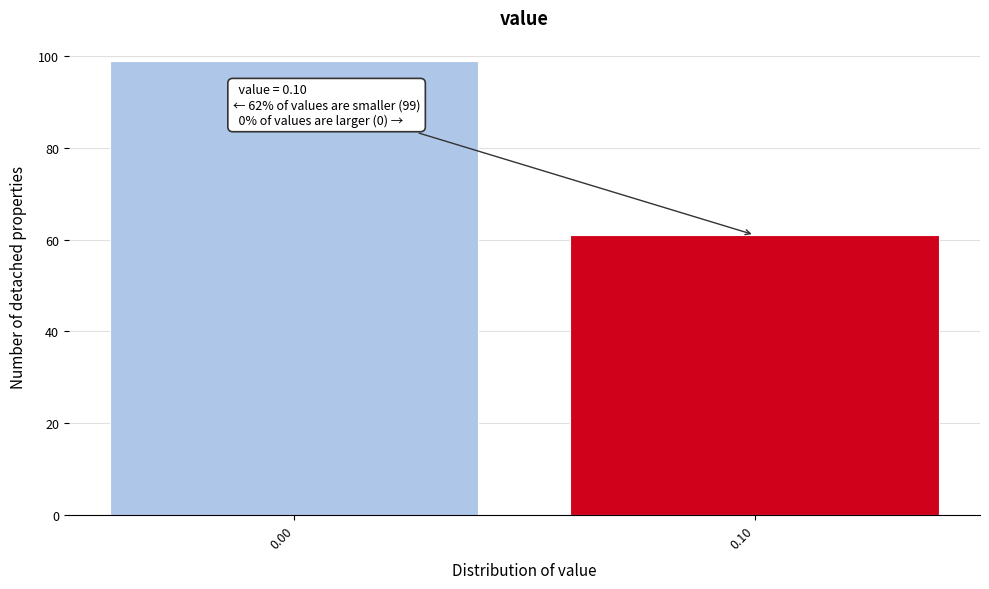

Reading left to right, extract all data points from this chart.

99	61